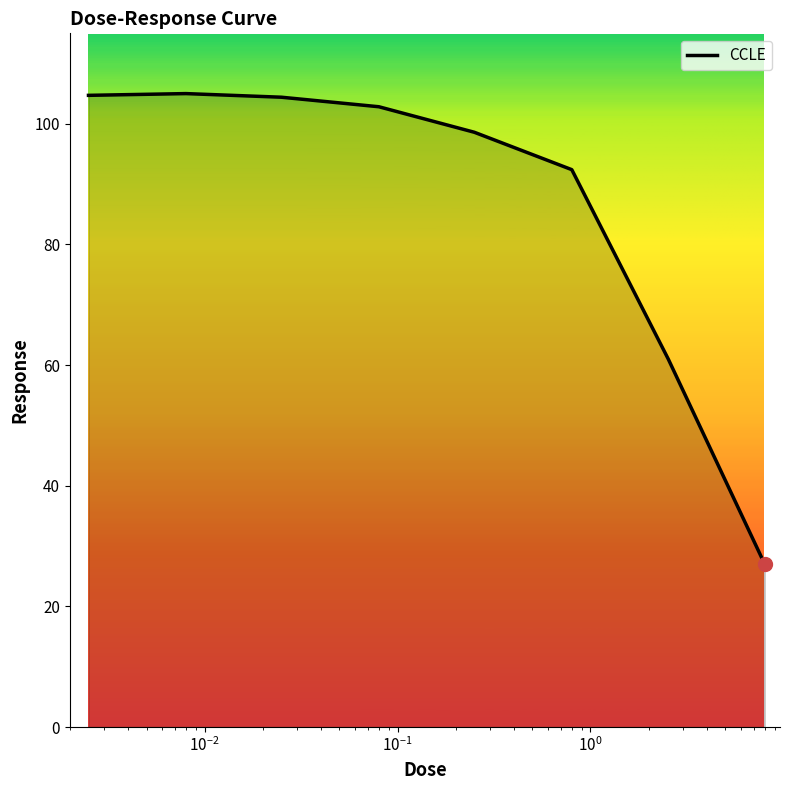

What is the difference between the maximum and minimum values?

78.0